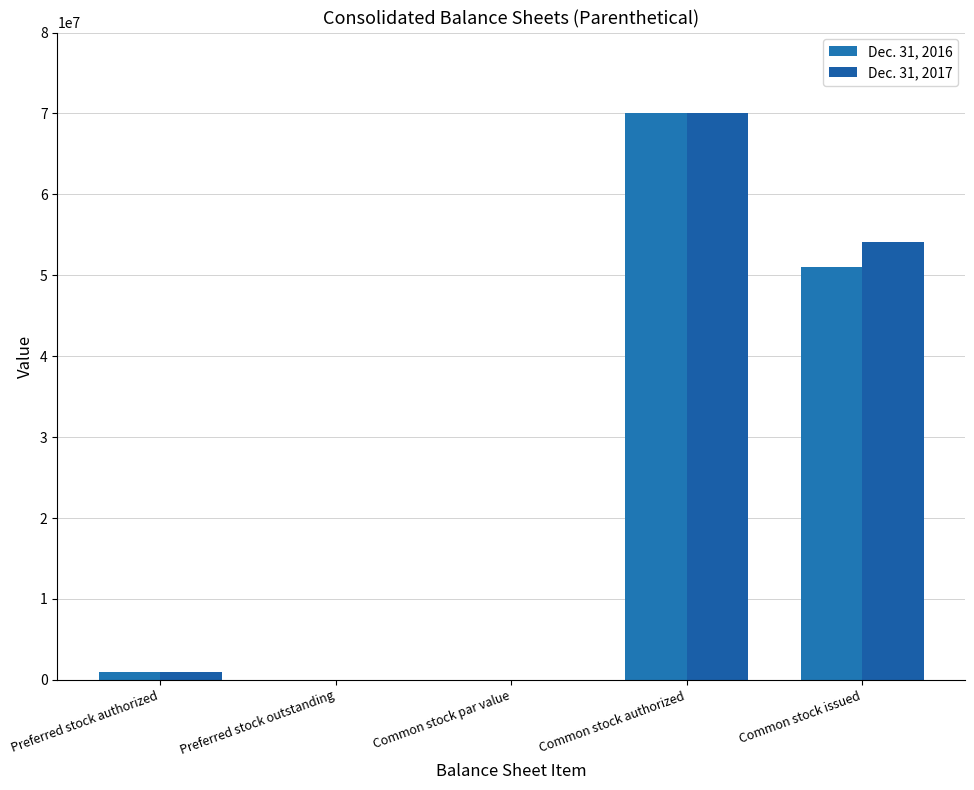

How many groups of bars are there?

5